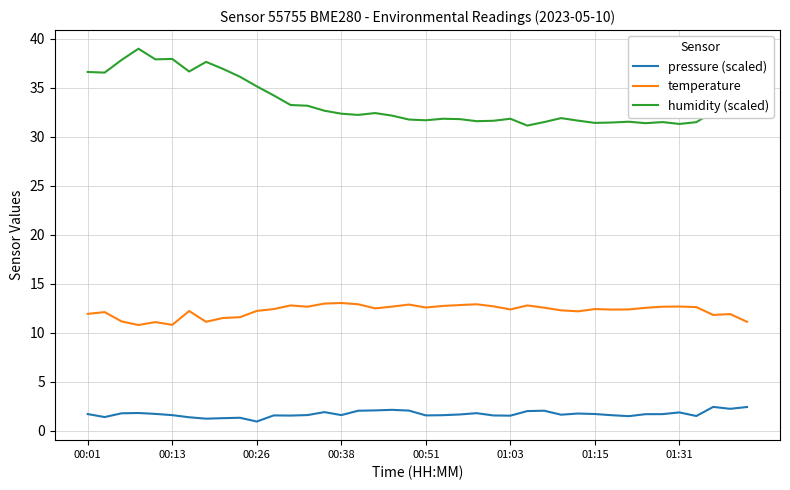

What is the difference between the maximum and minimum values in the humidity (scaled) series?

7.8